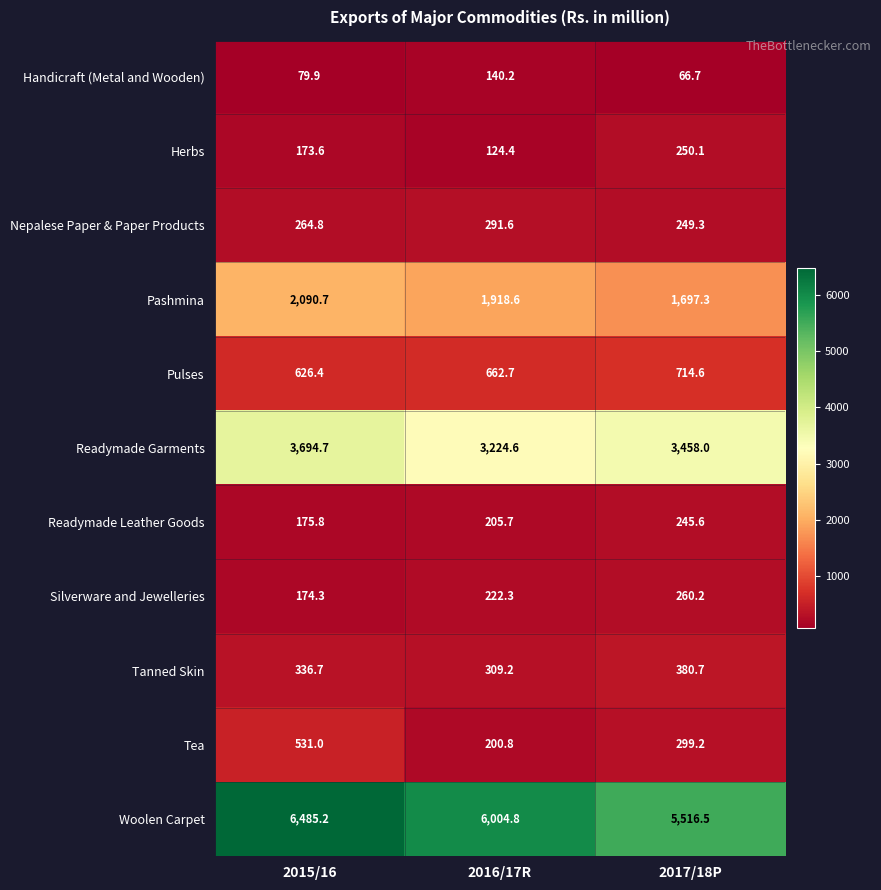

What is the total value across all series at 2017/18P?

13138.2